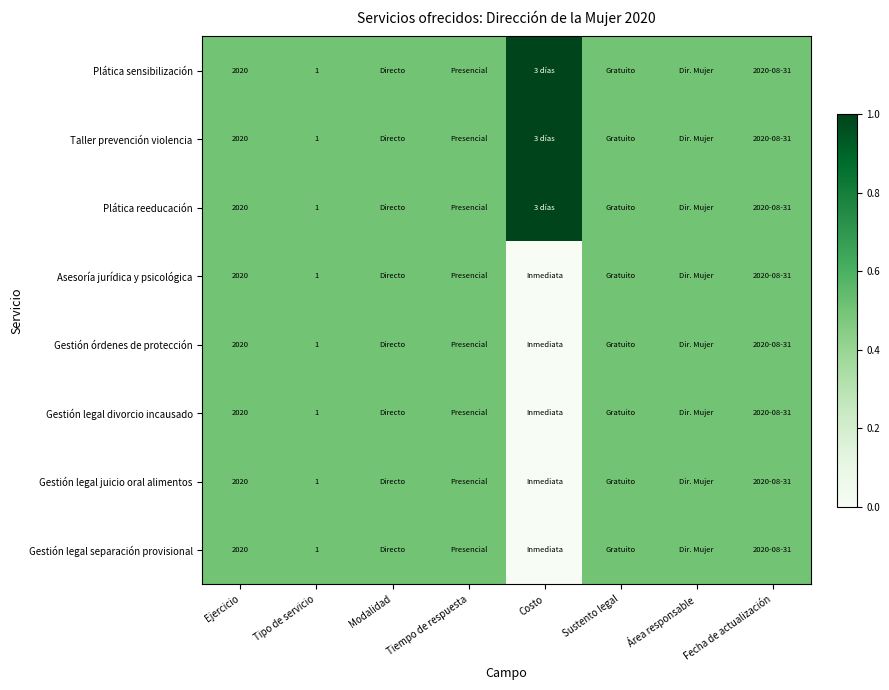

The value of Asesoría jurídica y psicológica at Ejercicio is 2718.9. True or false?

False